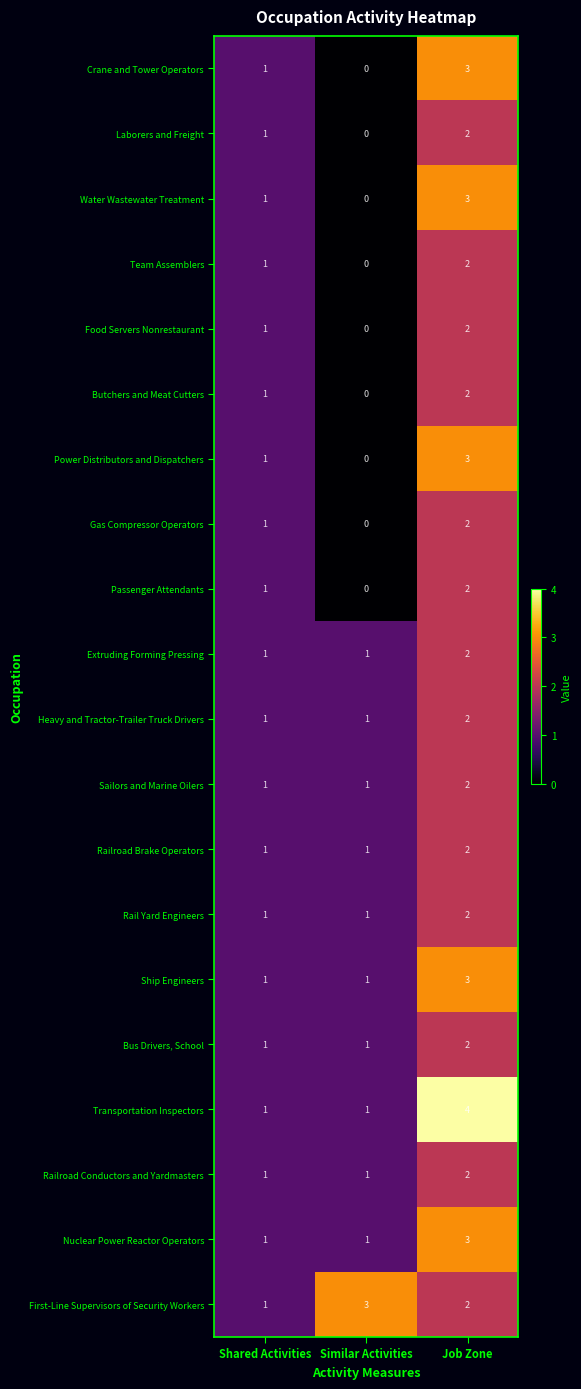

At which category does the chart reach its peak across all series?

Job Zone